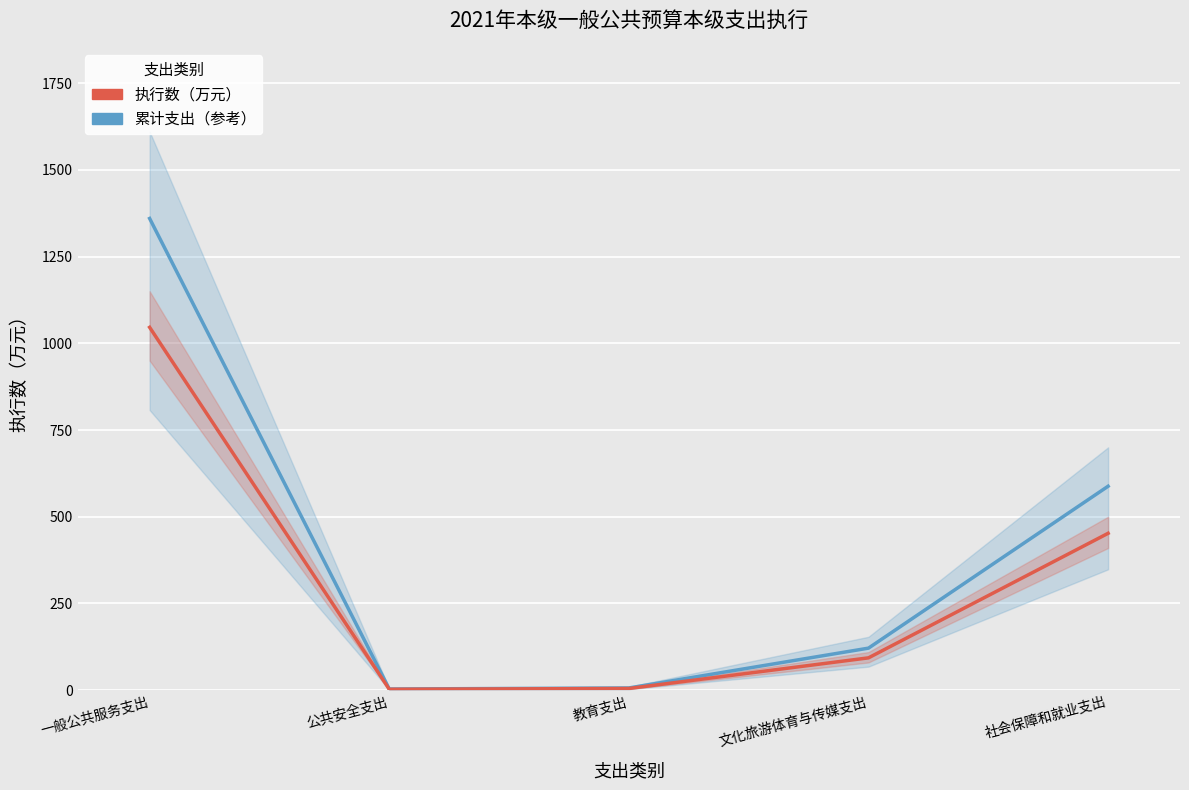

True or false: 执行数（万元） has more than 2 interior local peaks.

False